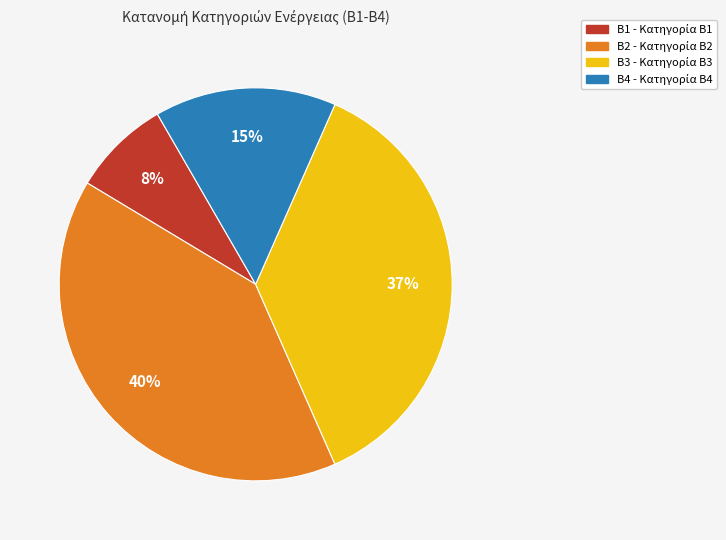

Does any single category account for the majority?

No